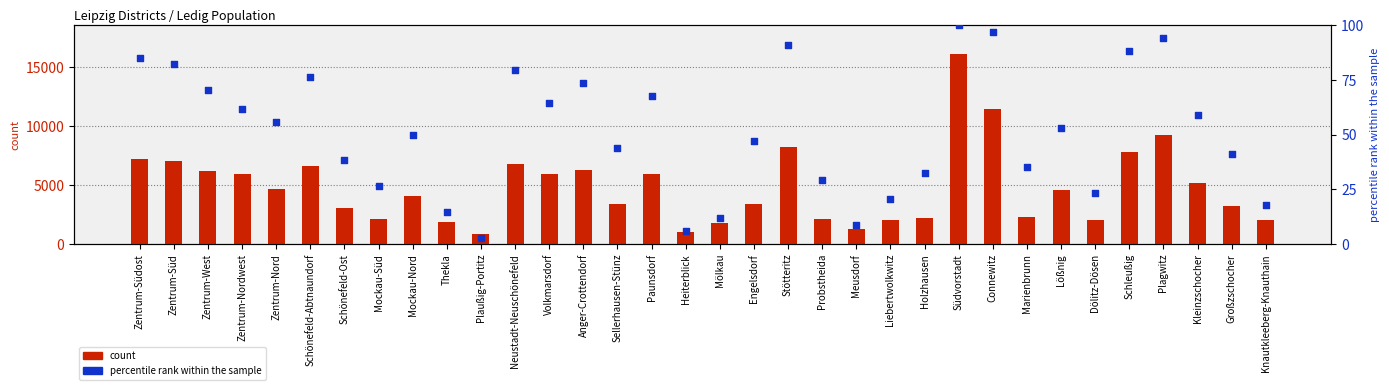

What are all the series names shown in the legend?

count, percentile rank within the sample